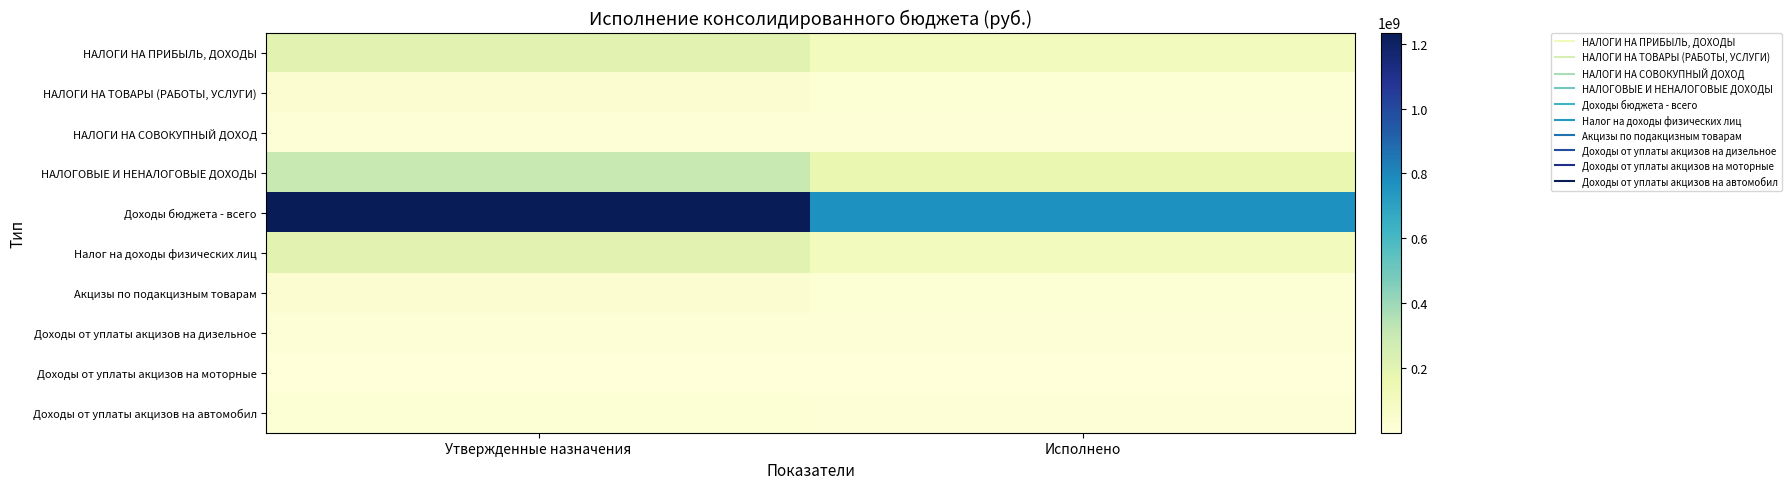

Rank the series by their maximum value, from highest to lowest.

Доходы бюджета - всего, НАЛОГОВЫЕ И НЕНАЛОГОВЫЕ ДОХОДЫ, НАЛОГИ НА ПРИБЫЛЬ, ДОХОДЫ, Налог на доходы физических лиц, НАЛОГИ НА ТОВАРЫ (РАБОТЫ, УСЛУГИ), Акцизы по подакцизным товарам, Доходы от уплаты акцизов на автомобил, Доходы от уплаты акцизов на дизельное, НАЛОГИ НА СОВОКУПНЫЙ ДОХОД, Доходы от уплаты акцизов на моторные